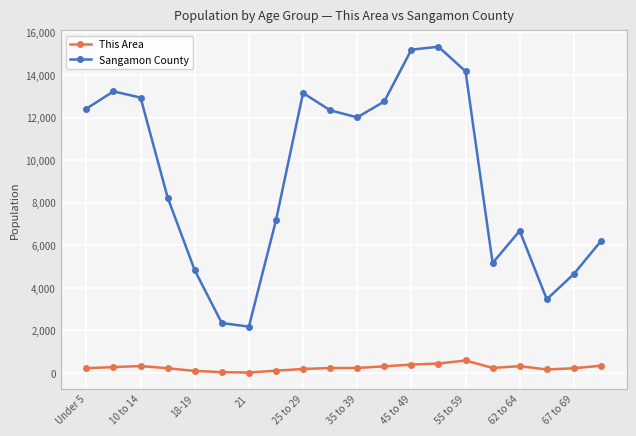

What are all the series names shown in the legend?

This Area, Sangamon County